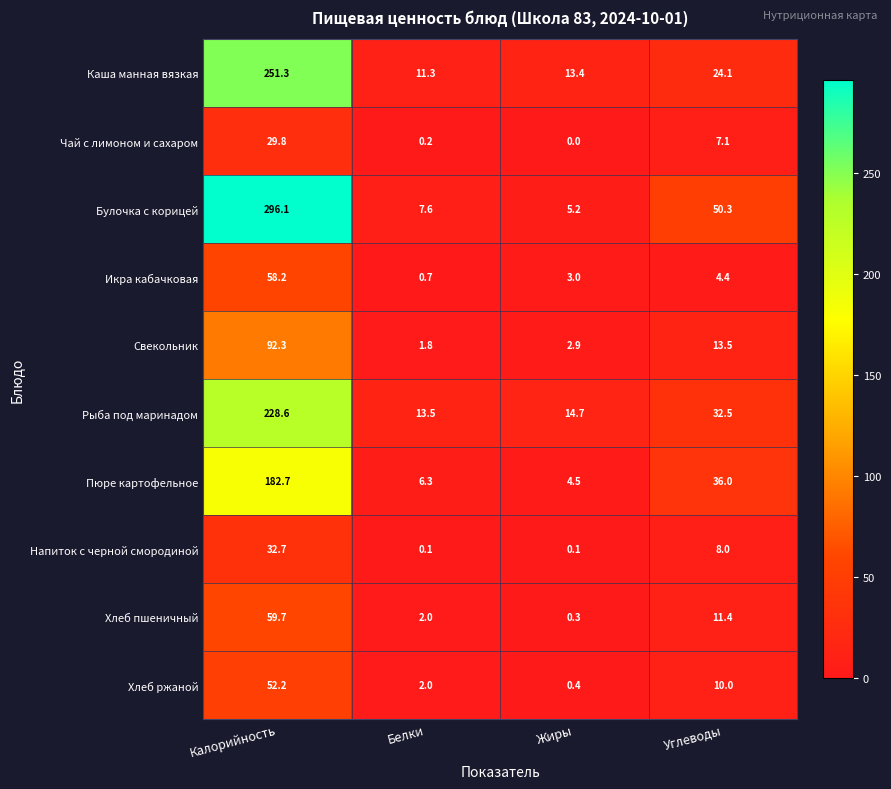

Which series changed the most between Калорийность and Углеводы?

Булочка с корицей